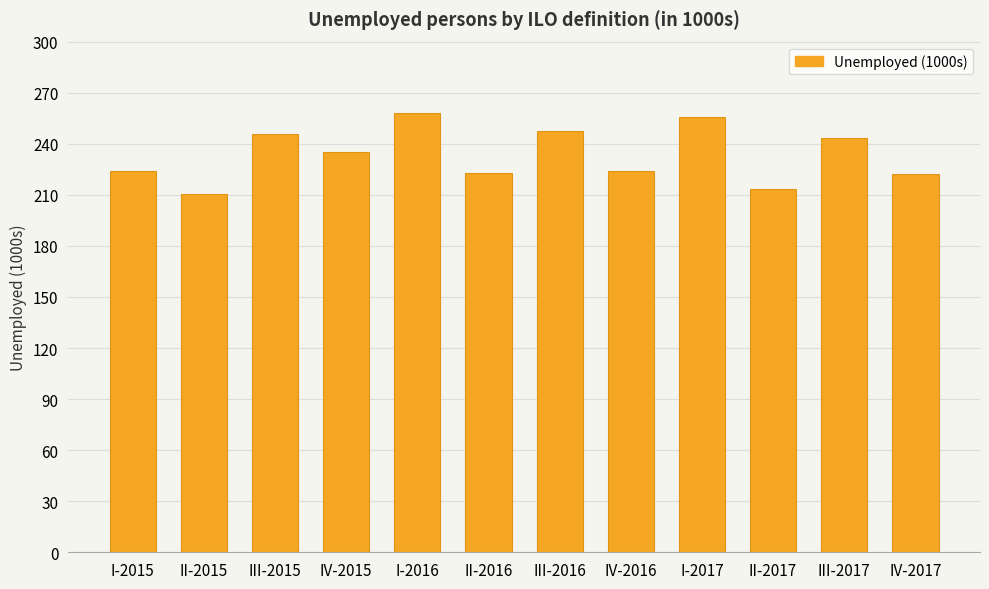

Which has a higher value, III-2015 or IV-2017?

III-2015